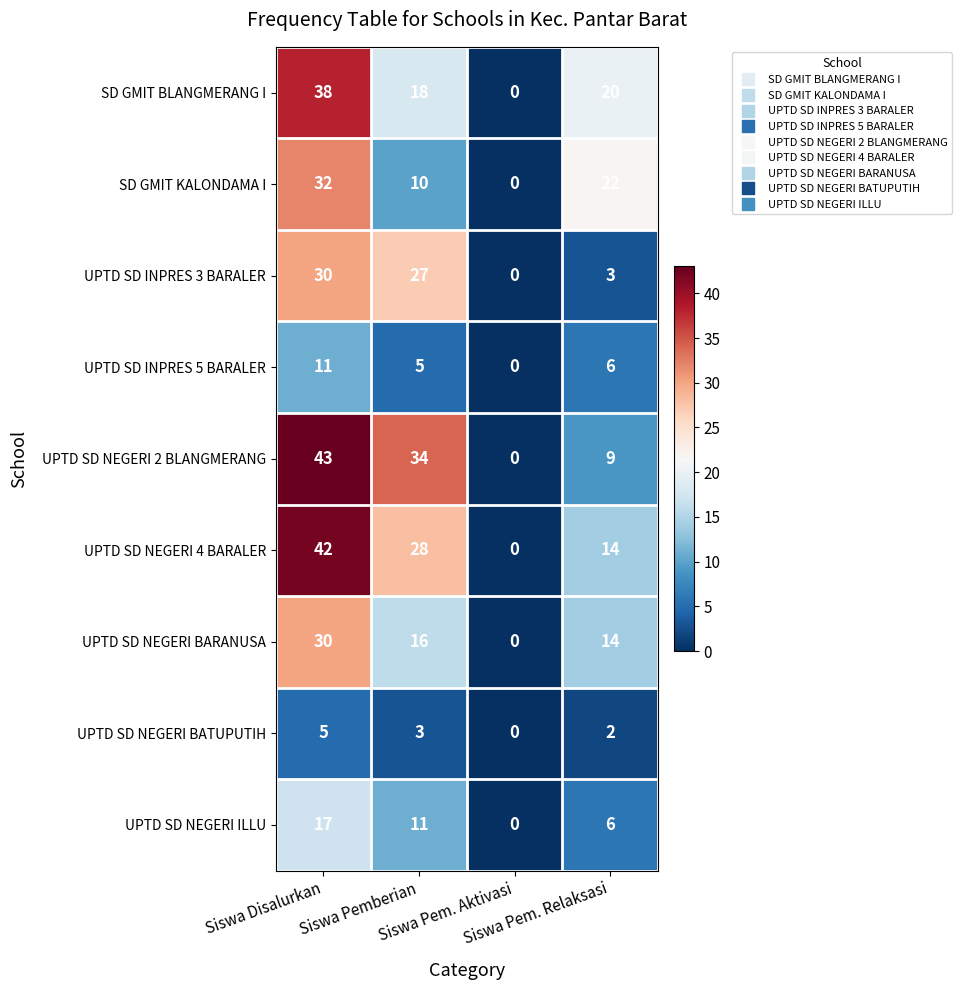

Which series has the widest spread of values?

UPTD SD NEGERI 2 BLANGMERANG